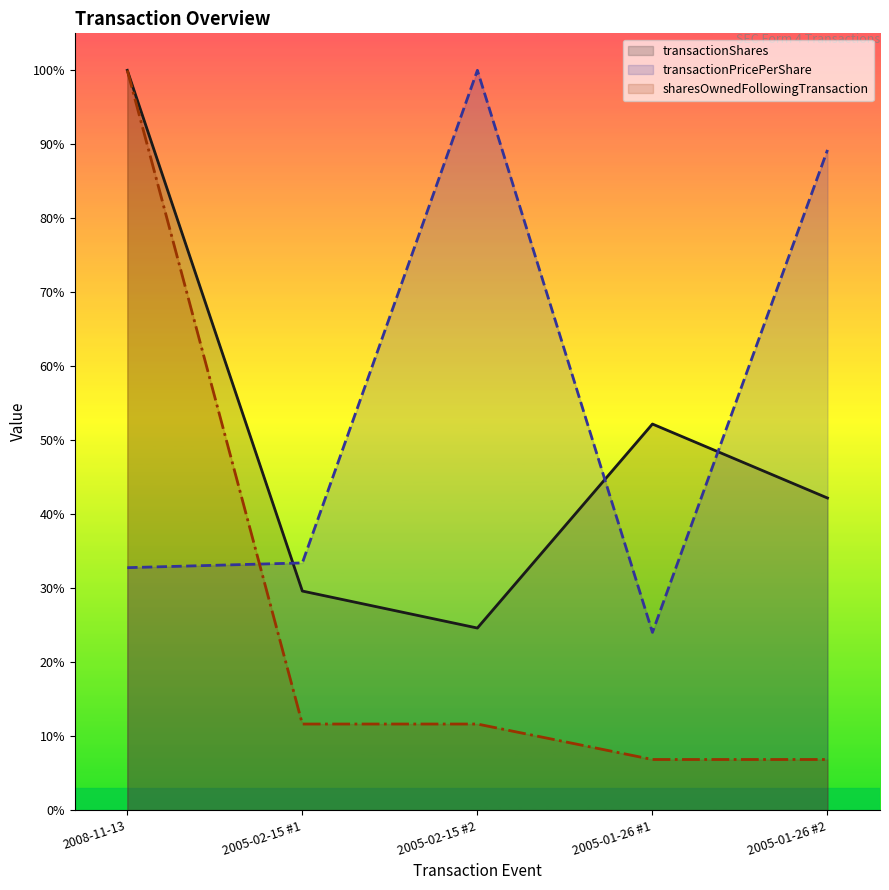

What is the difference between the maximum and second lowest values in the transactionPricePerShare (line) series?

0.7